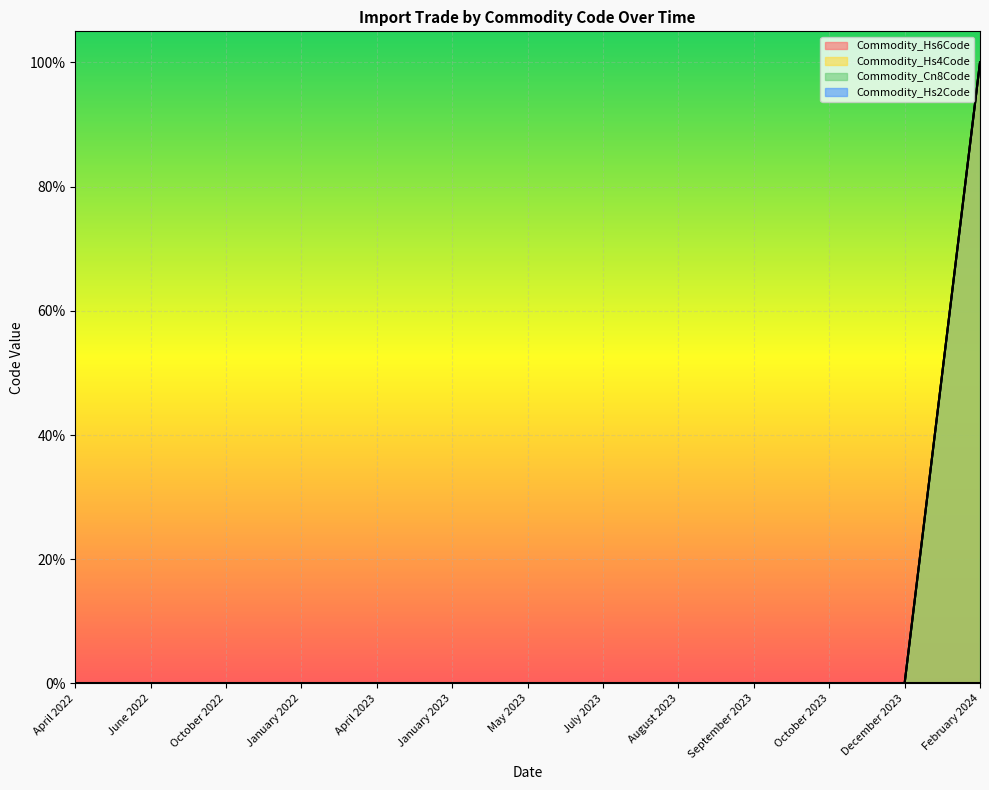

What is the label of the 11th point from the right?

October 2022